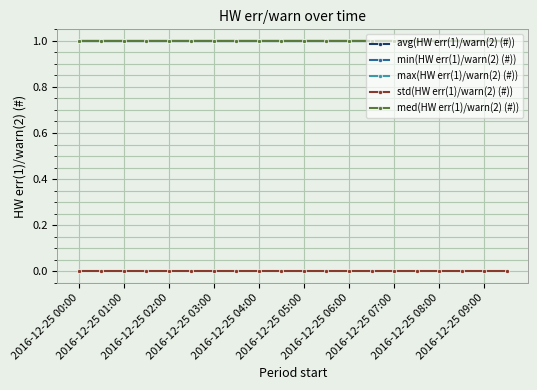

Does the chart have visible grid lines?

Yes